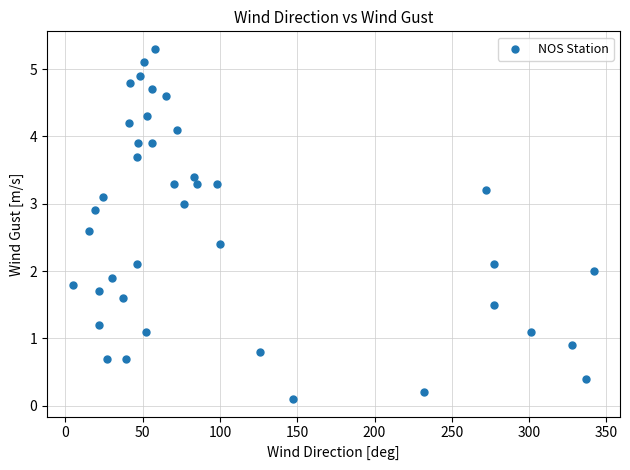

What is the range of Y values (max minus min)?

5.2